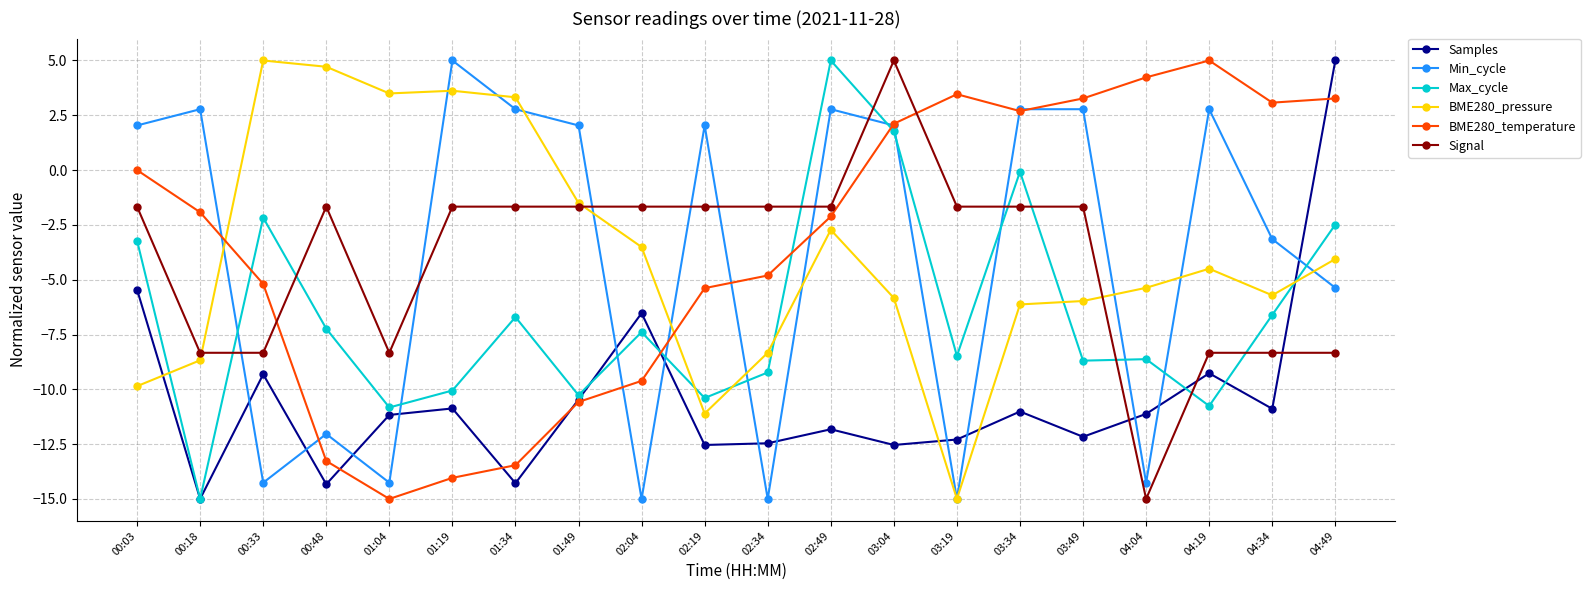

At which category does Signal reach its first local peak?

00:48